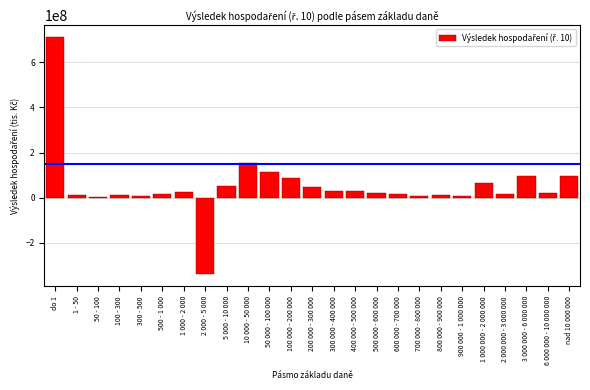

Where is the data nearest to the value 185977122?

10 000 - 50 000